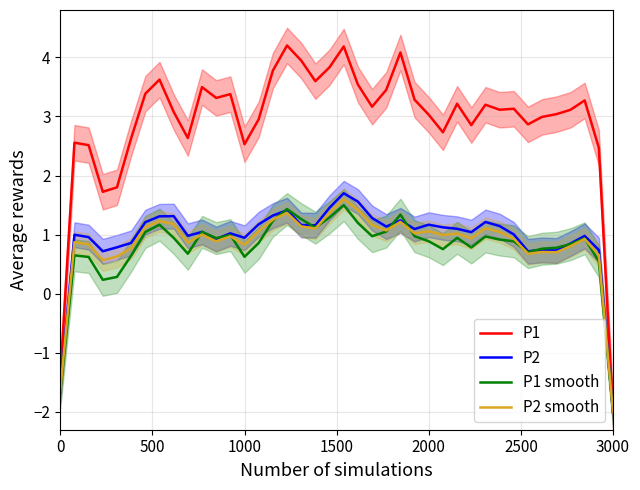

What is the highest value of the P2 series?

1.7